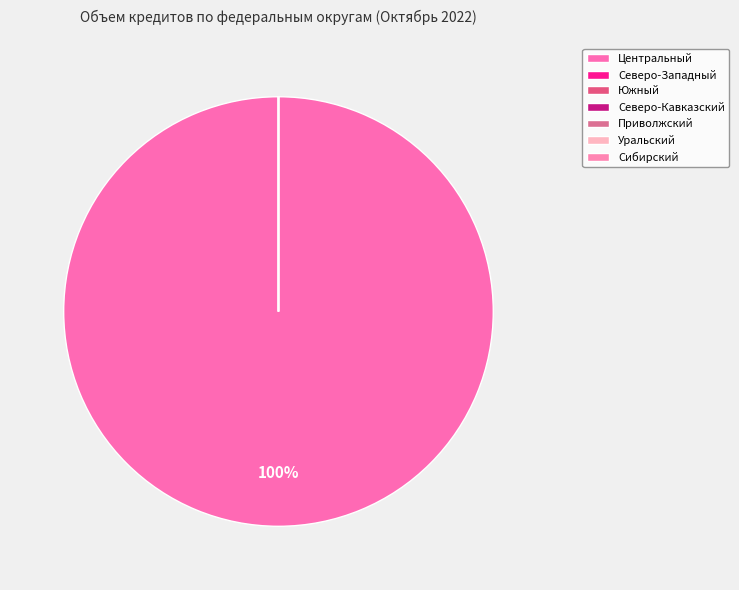

Which has a higher value, Северо-Западный or Центральный?

Центральный